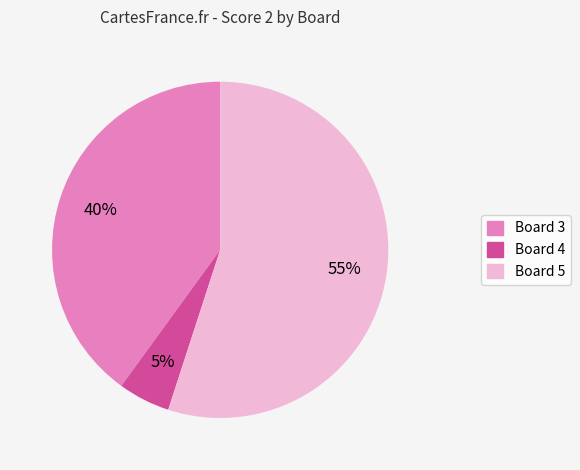

To the nearest percent, what is the average slice percentage?

33%